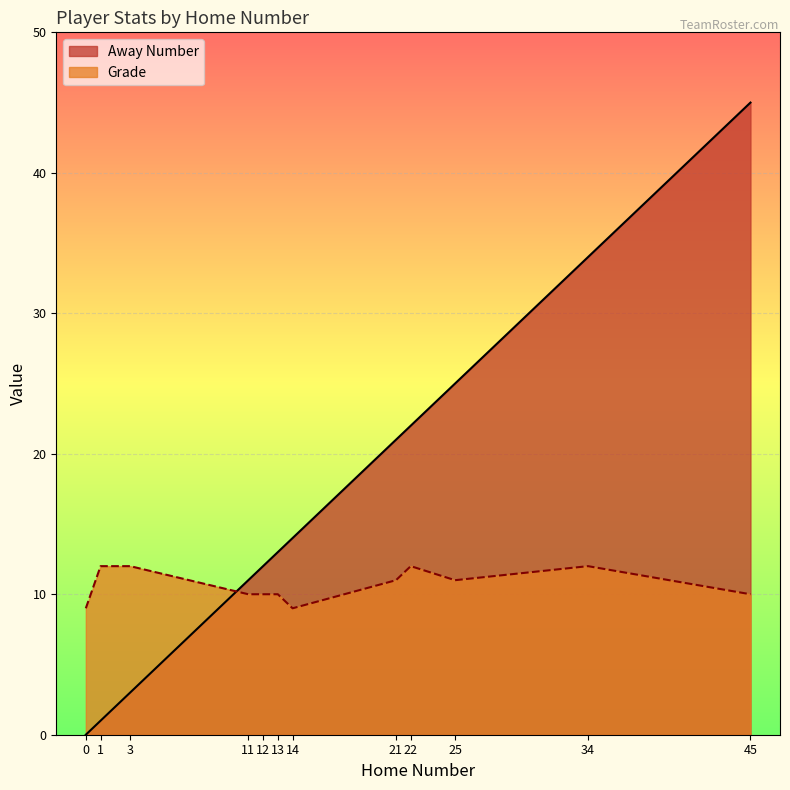

What is the average value of the Grade series?

11